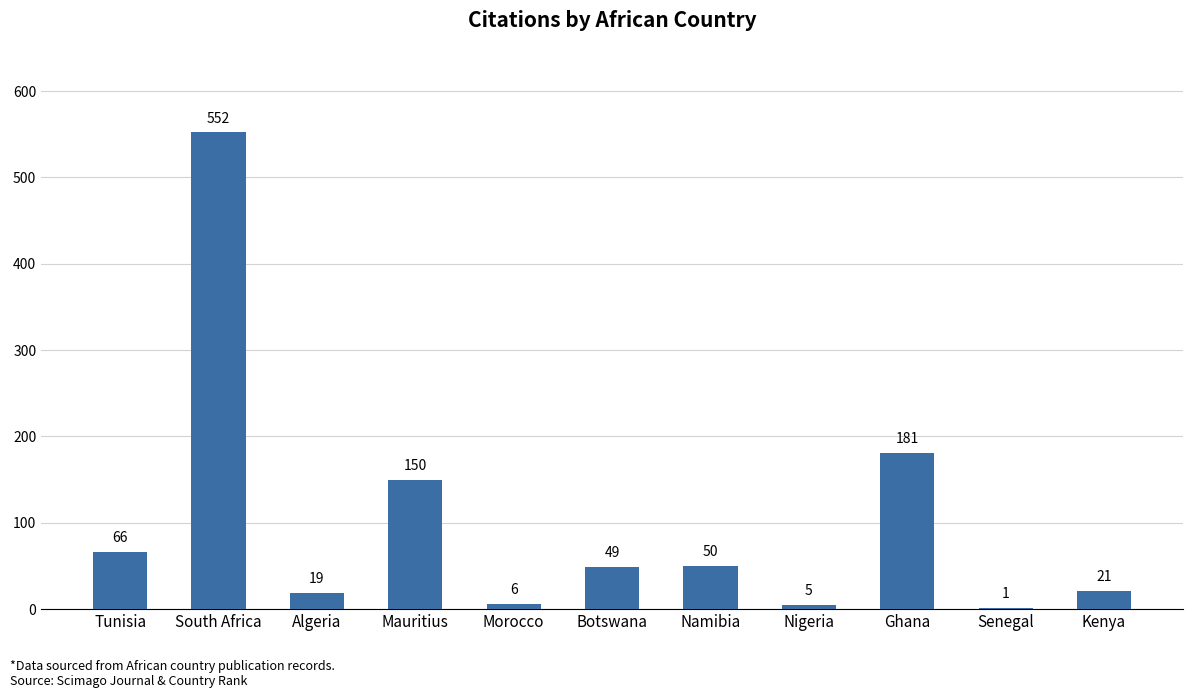

Does the chart contain stacked bars?

No